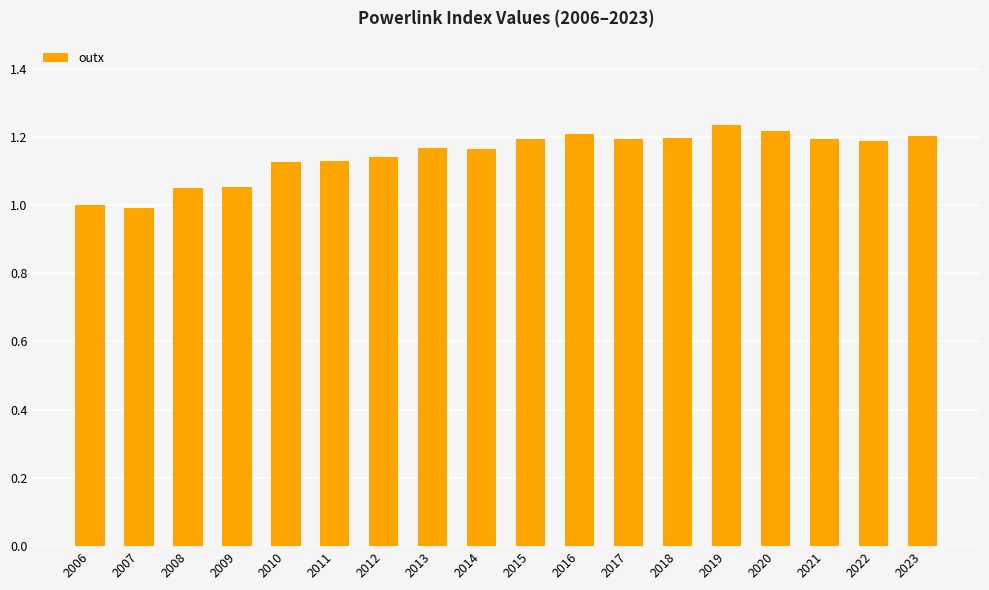

What is the change in value from 2012 to 2021?

+0.1